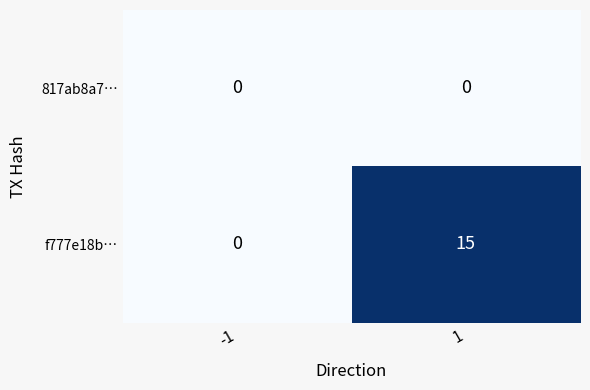

List the series in order of their peak value, lowest first.

817ab8a7…, f777e18b…